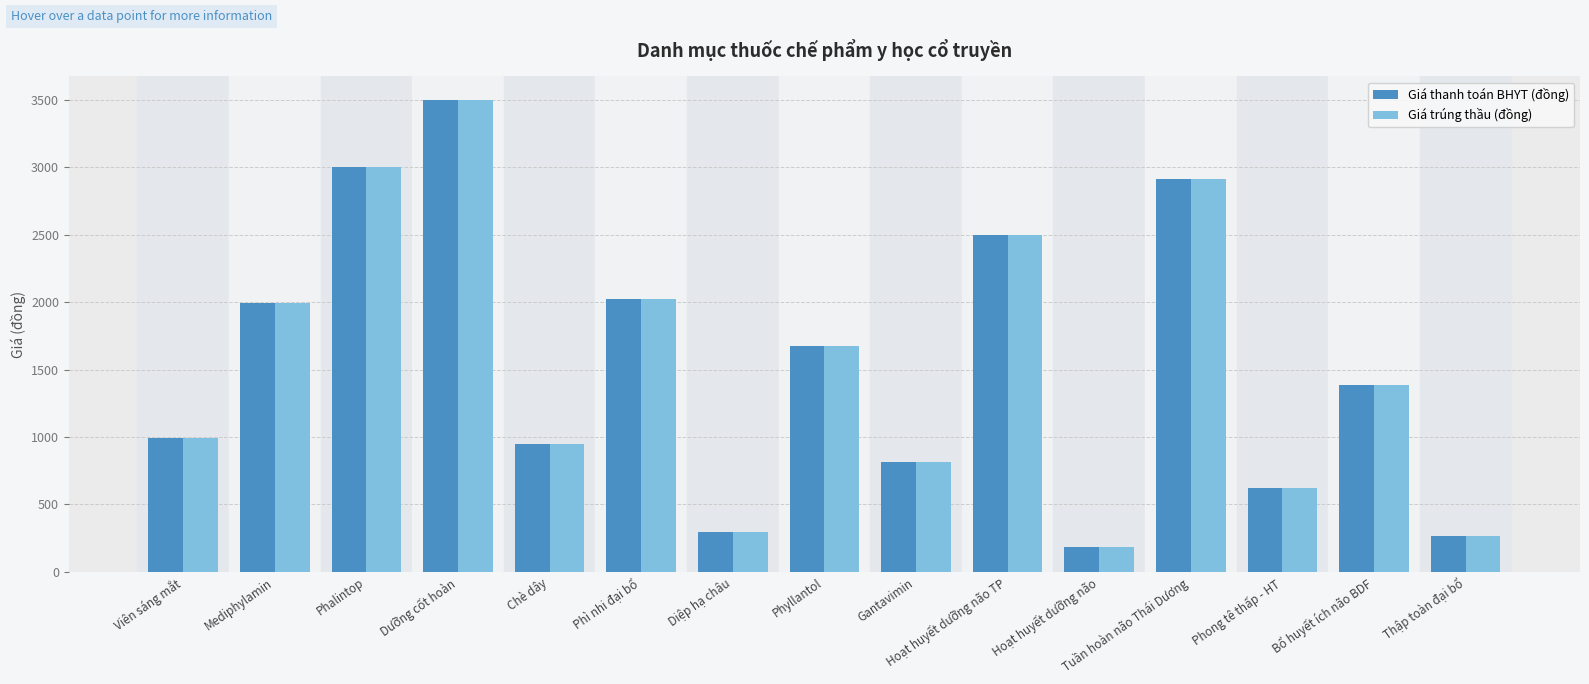

At which category does the chart reach its peak across all series?

Dưỡng cốt hoàn